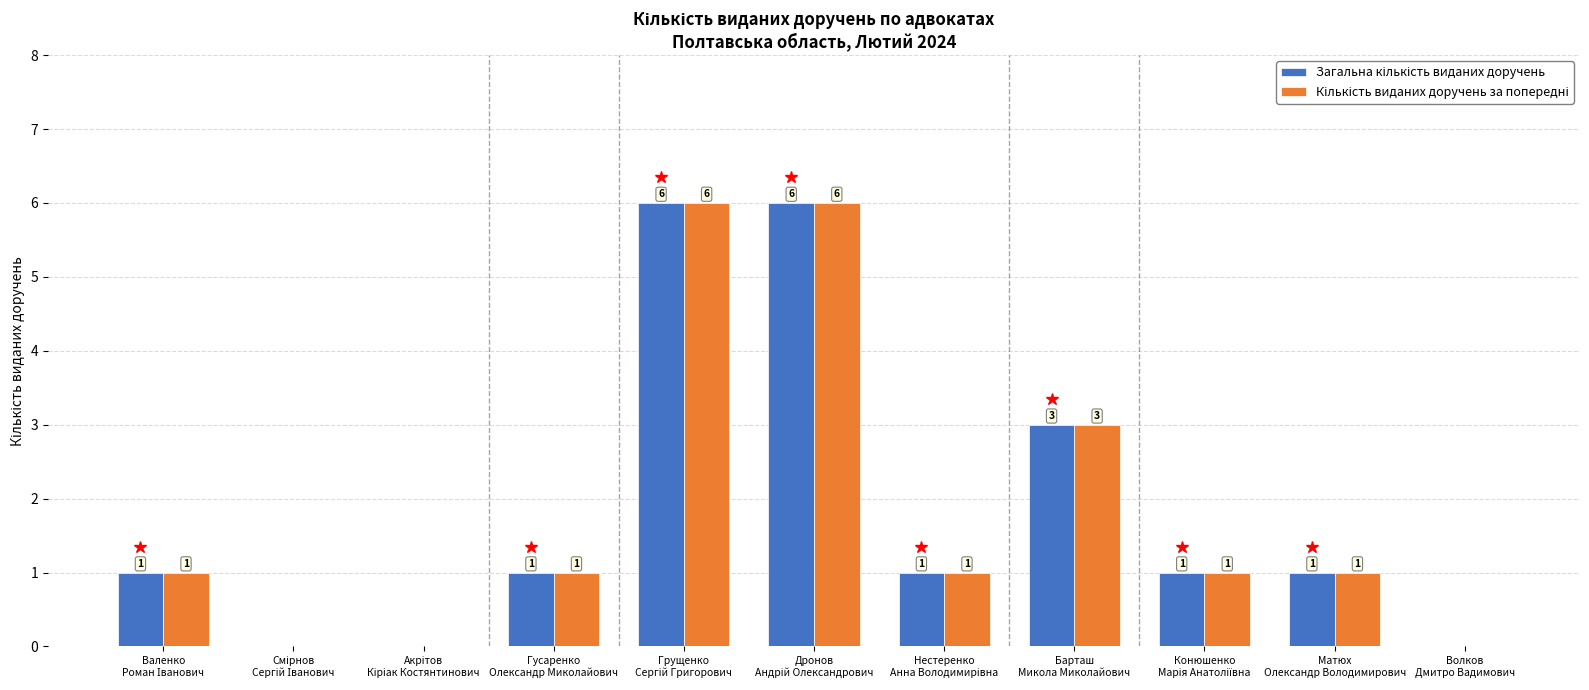

What is the maximum value shown in the chart?

6